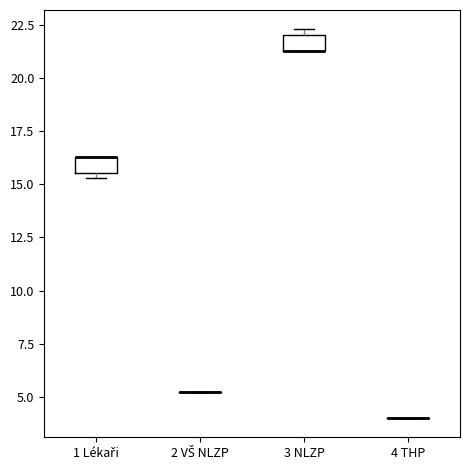

Where is the upper edge of the box for 3 NLZP on the y-axis? The values are not printed on the chart, so give them approximately, as read against the axis.

22.0